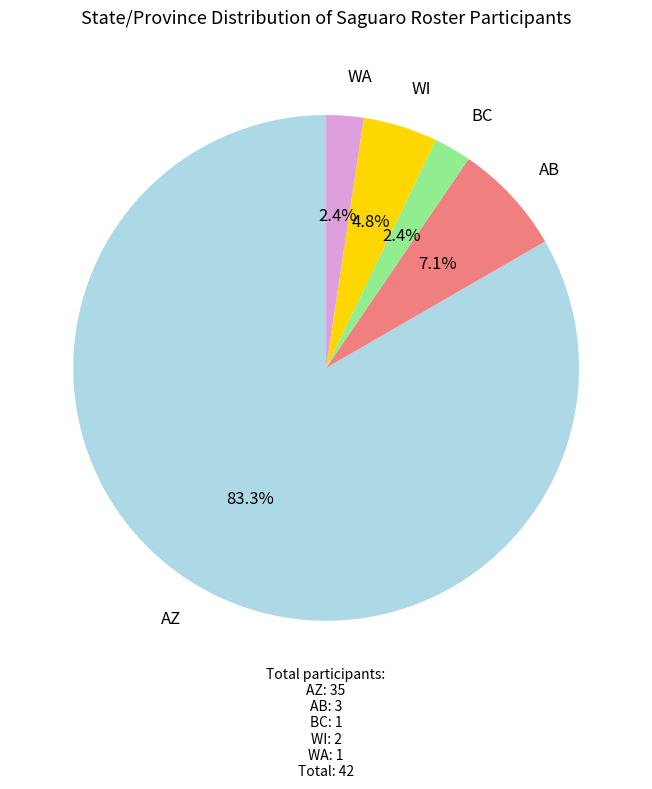

Does any single category account for the majority?

Yes